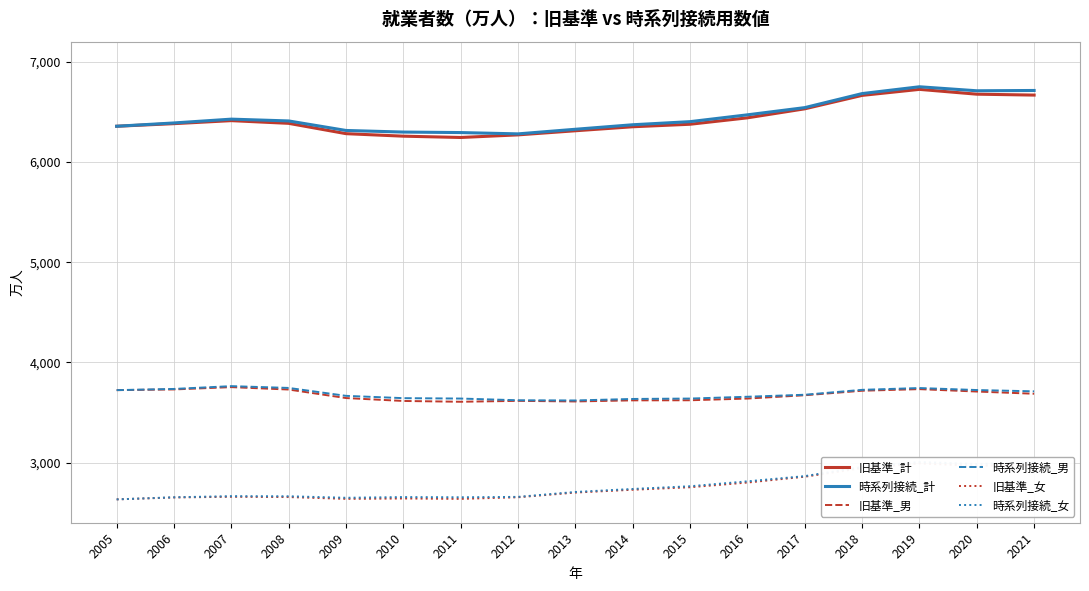

Does the chart display data point markers on the line(s)?

No